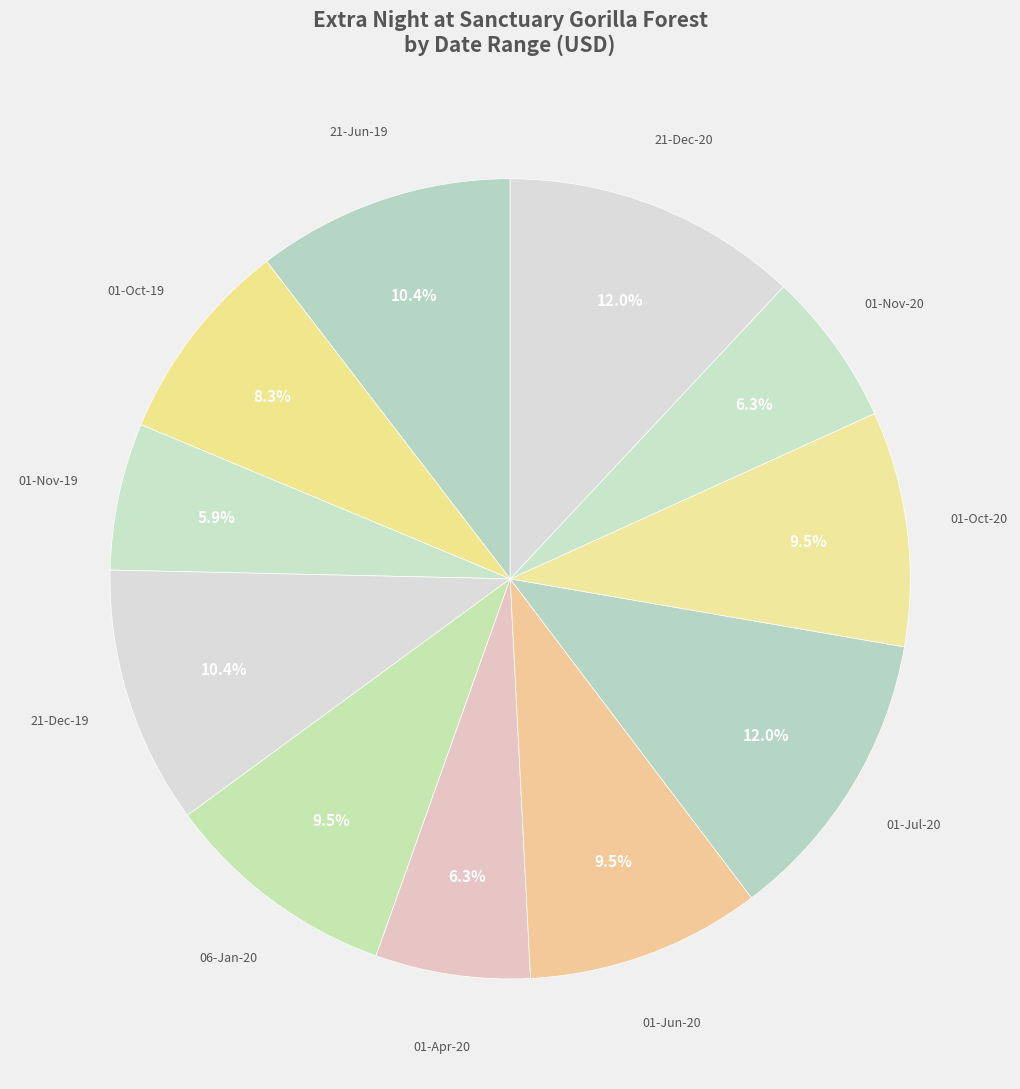

How many segments does this pie chart have?

11